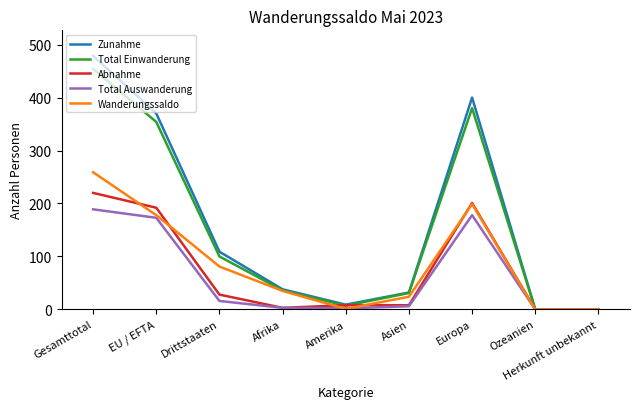

How many values in the Zunahme series are below 38?

4